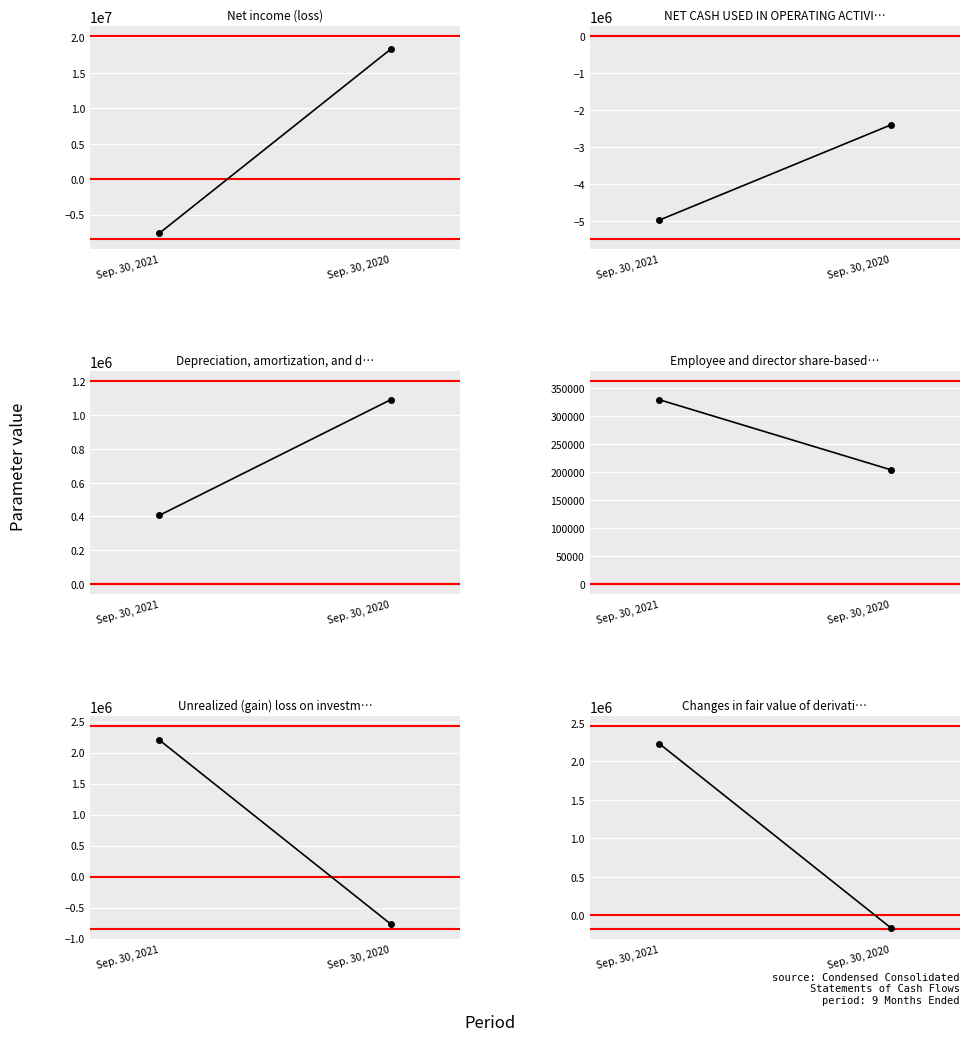

The Net income (loss) series shows -7627267 at Sep. 30, 2021. True or false?

True